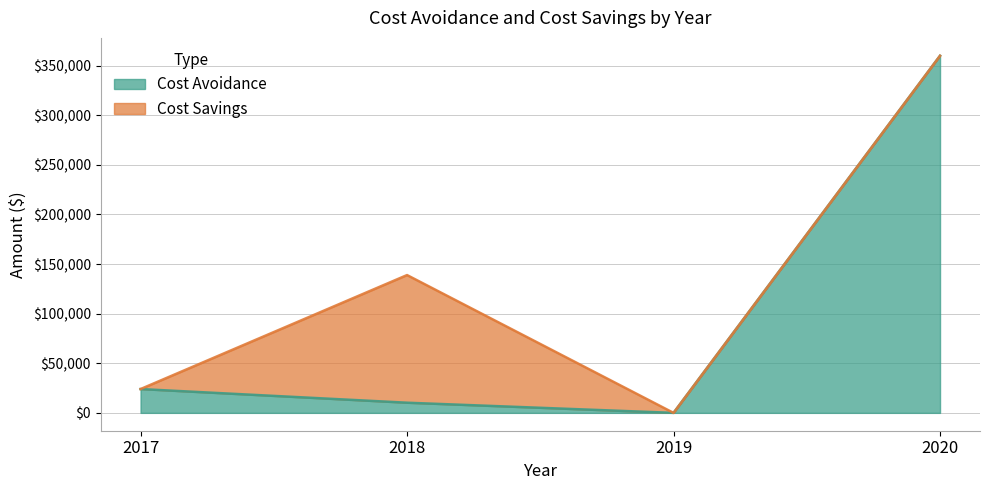

Where does the data first go above 24000?

2020